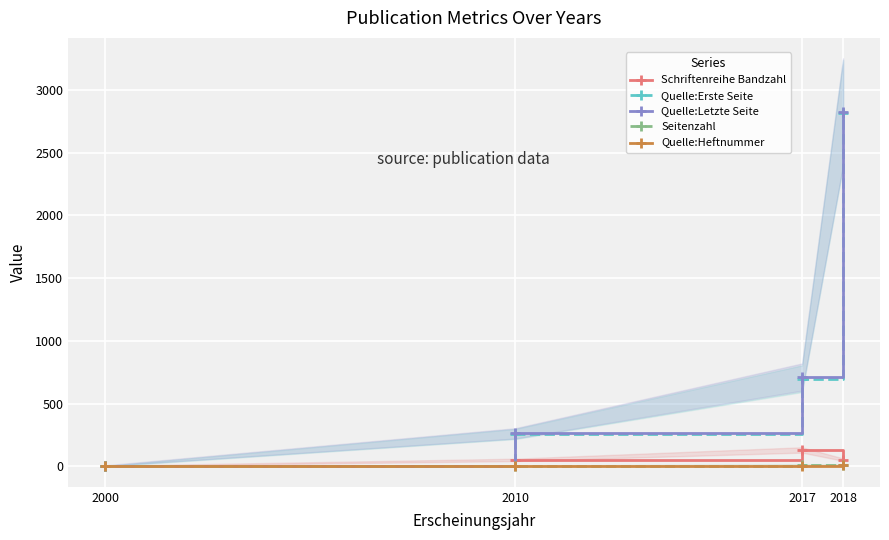

How many interior local peaks does the Schriftenreihe Bandzahl series have?

1